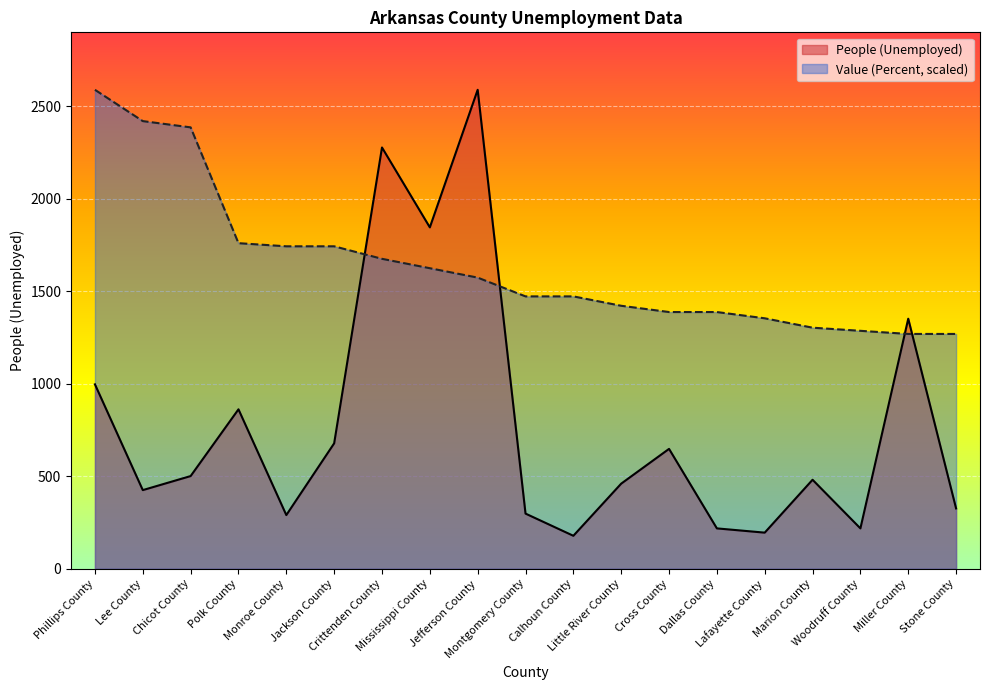

What is the difference between the second highest and minimum values in the Value (Percent) series?

1151.1